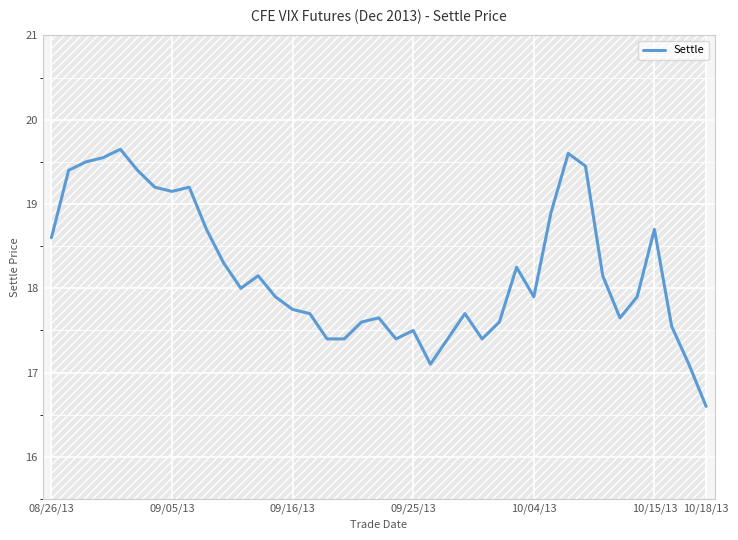

How many lines are shown in the chart?

1